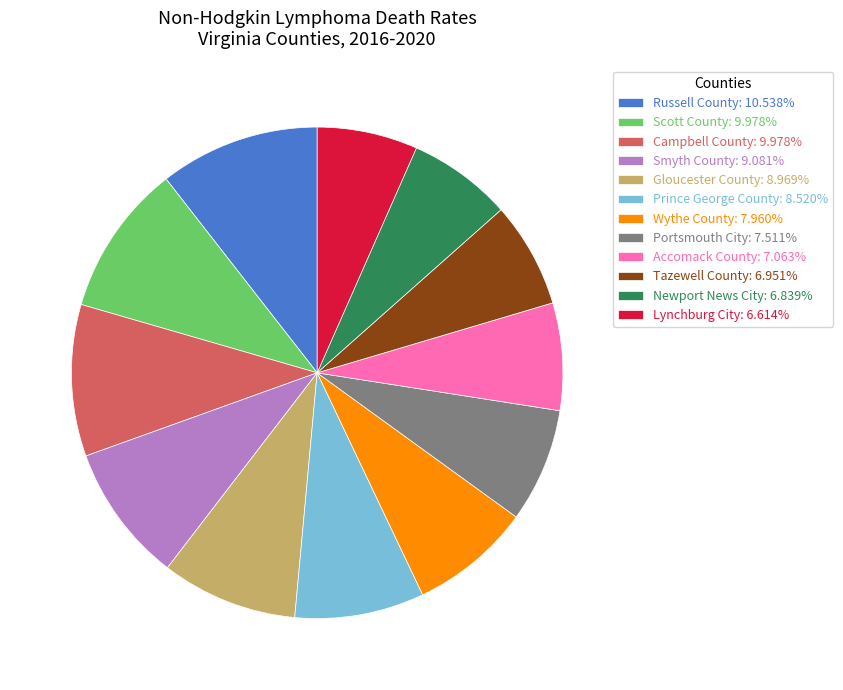

The Portsmouth City slice represents 8% of the pie. True or false?

True